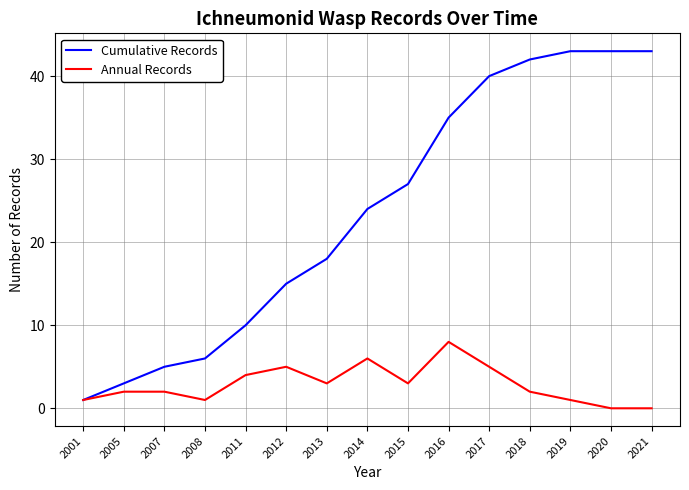

True or false: Cumulative Records has a value of 15 at 2012.

True